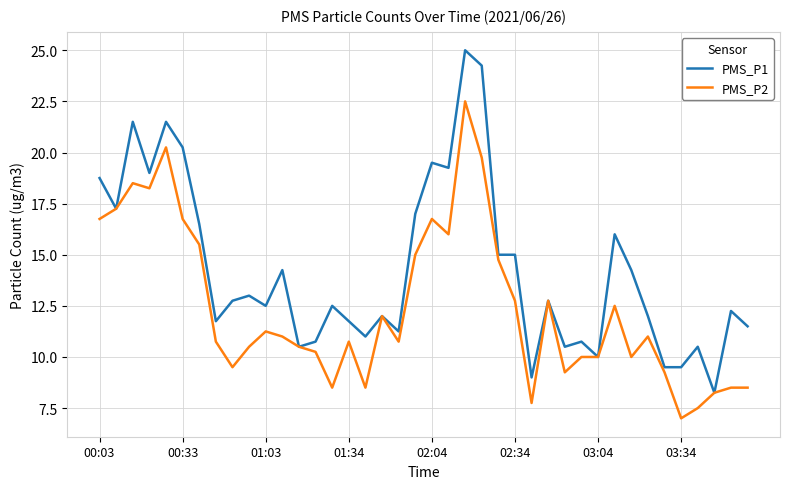

Which series has the largest range (max minus min)?

PMS_P1